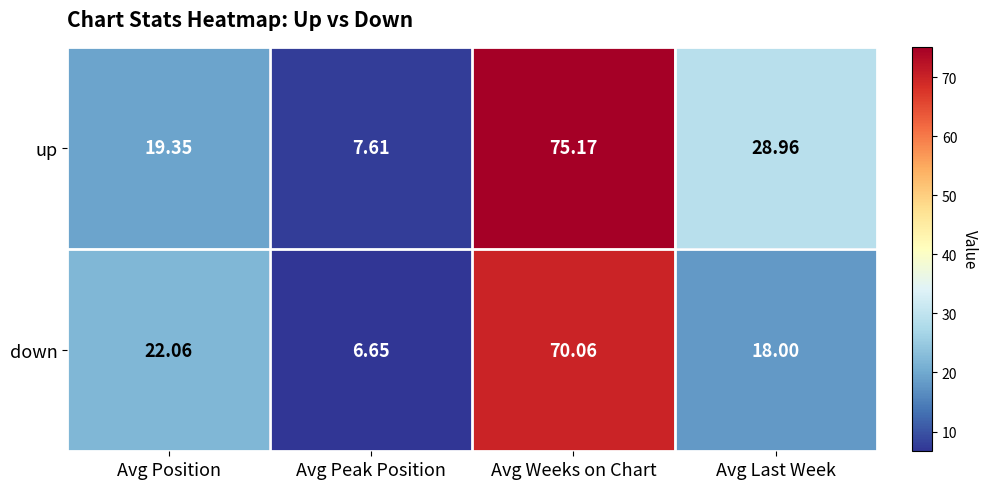

How many series are shown in this chart?

2